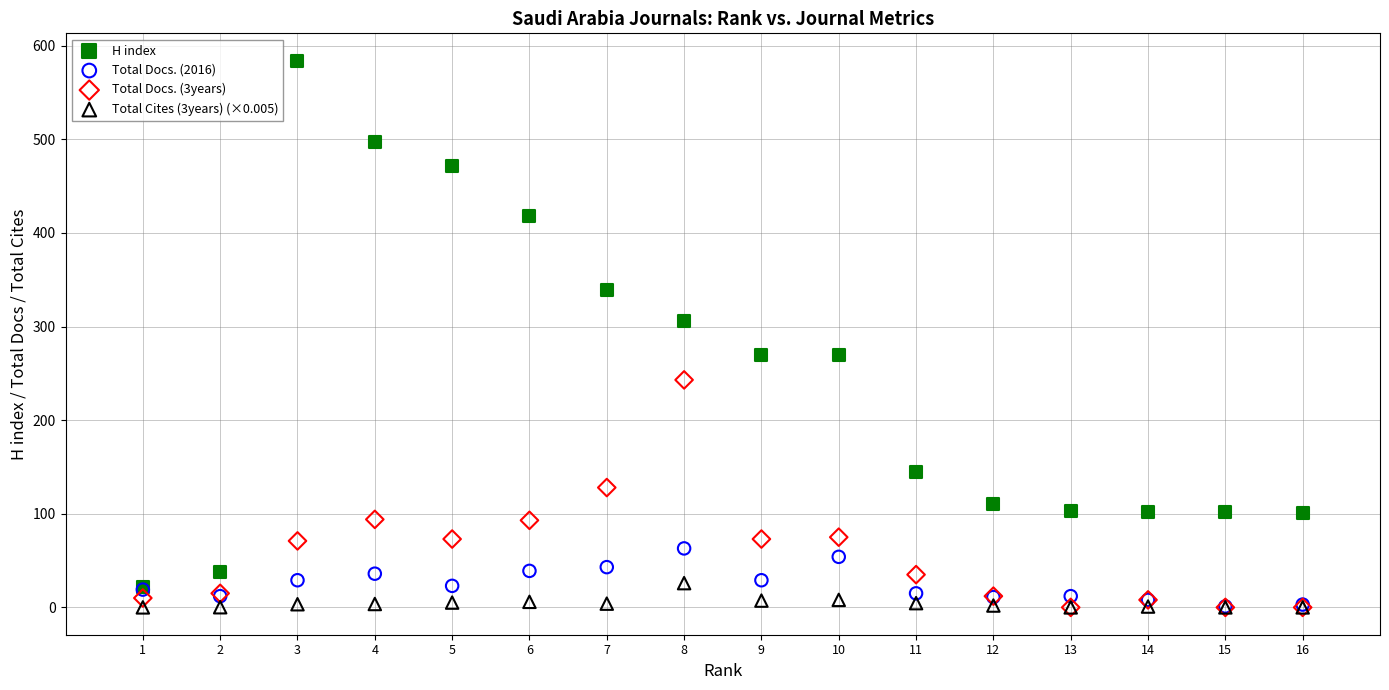

What are all the series names shown in the legend?

H index, Total Docs. (2016), Total Docs. (3years), Total Cites (3years) (×0.005)